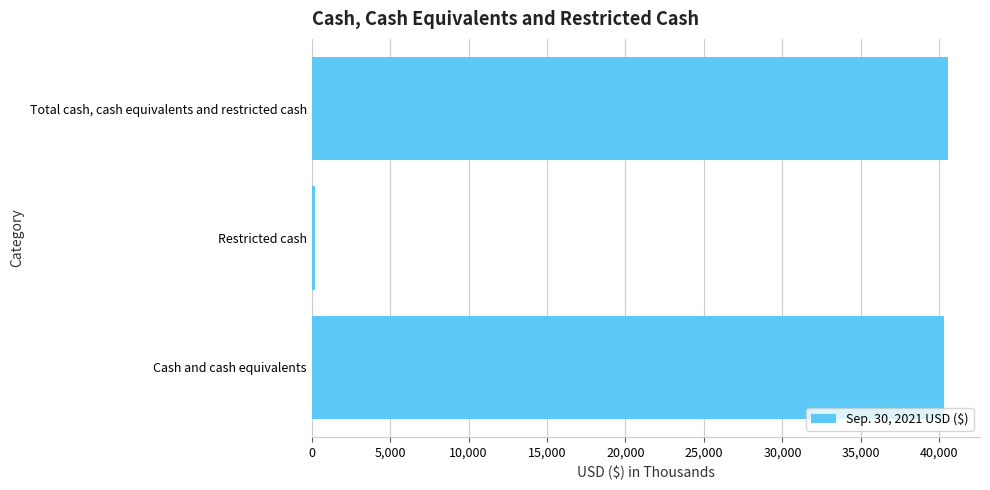

Reading bottom to top, list all the values displayed in this chart.

Cash and cash equivalents=40308	Restricted cash=252	Total cash, cash equivalents and restricted cash=40560